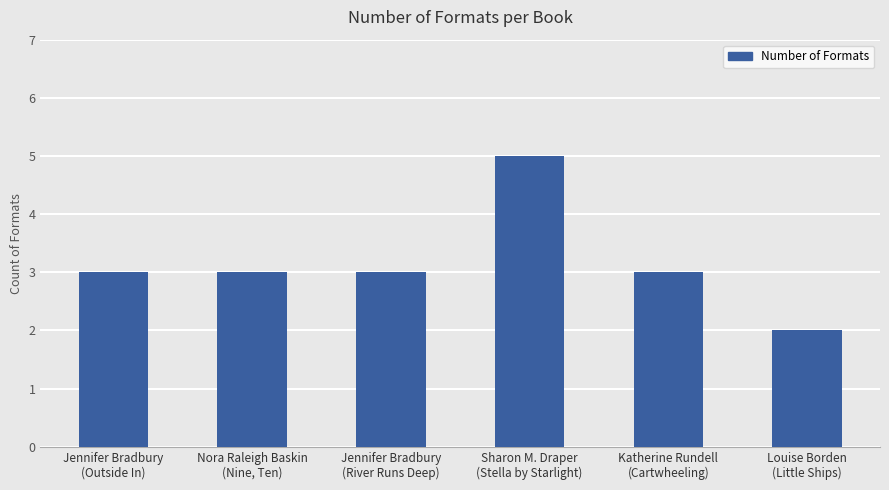

Reading left to right, list all the values displayed in this chart.

Jennifer Bradbury
(Outside In)=3	Nora Raleigh Baskin
(Nine, Ten)=3	Jennifer Bradbury
(River Runs Deep)=3	Sharon M. Draper
(Stella by Starlight)=5	Katherine Rundell
(Cartwheeling)=3	Louise Borden
(Little Ships)=2